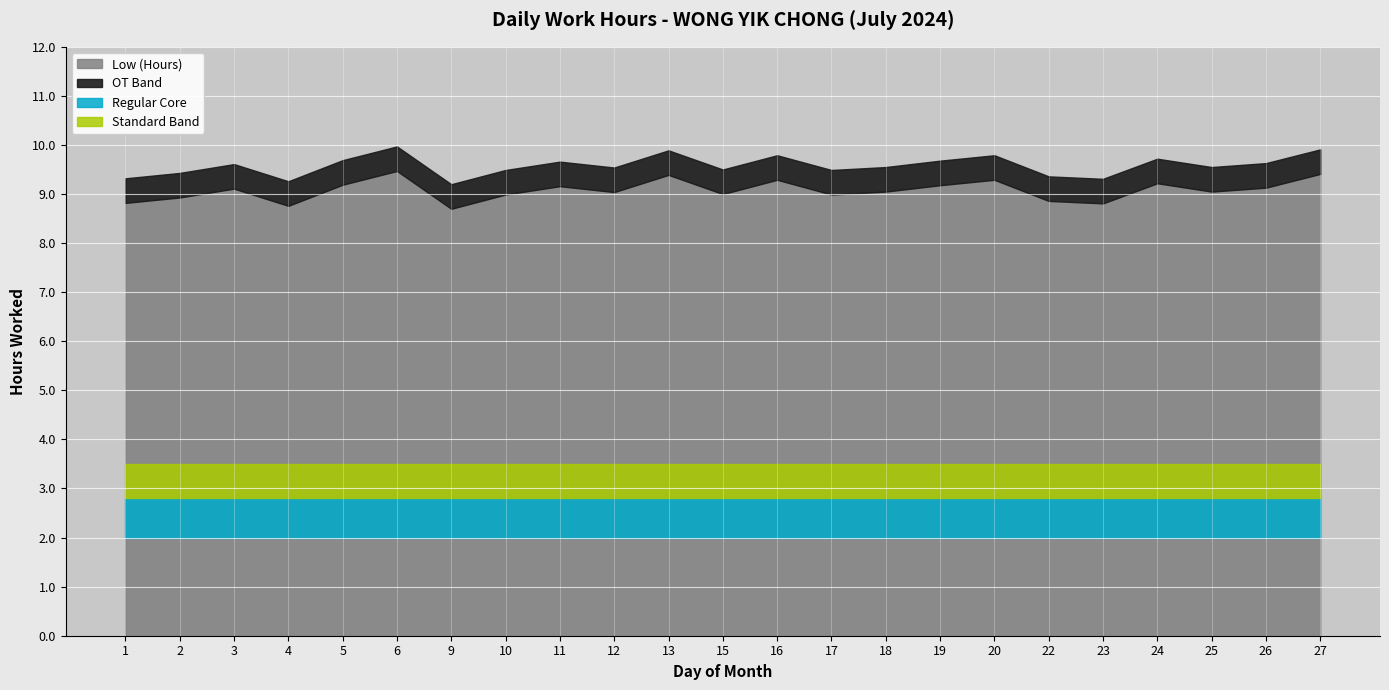

What is the sum of the values at 22 and 23?

17.7